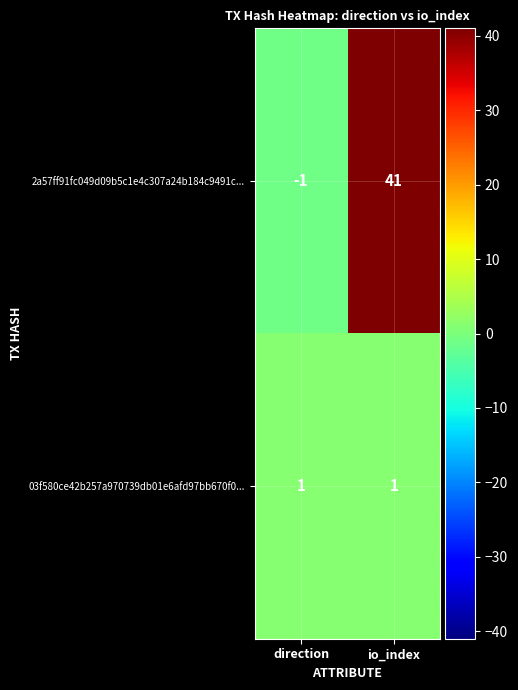

Between direction and io_index, which series saw the biggest shift?

2a57ff91fc049d09b5c1e4c307a24b184c9491c...